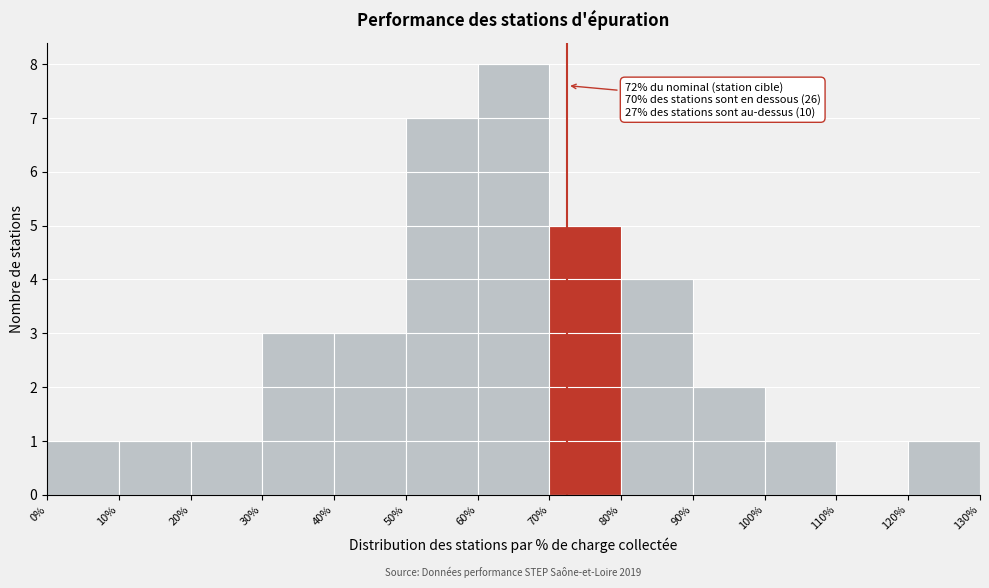

Over which range of the x-axis is the bar tallest?

60% to 70%